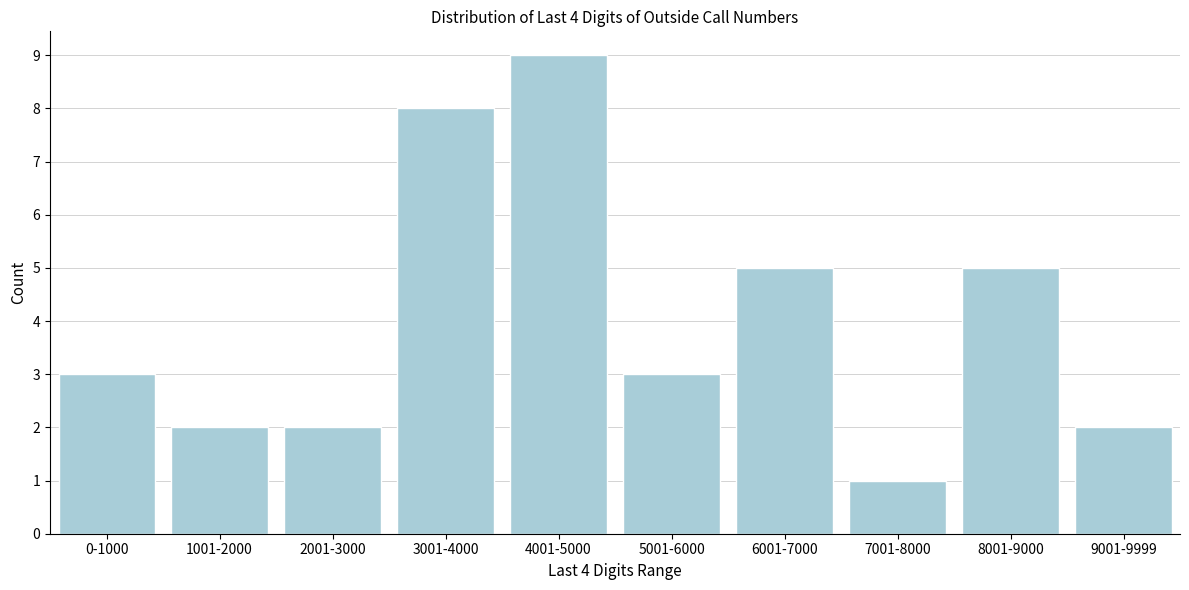

Reading left to right, what are all the values shown in this chart?

0-1000=3	1001-2000=2	2001-3000=2	3001-4000=8	4001-5000=9	5001-6000=3	6001-7000=5	7001-8000=1	8001-9000=5	9001-9999=2